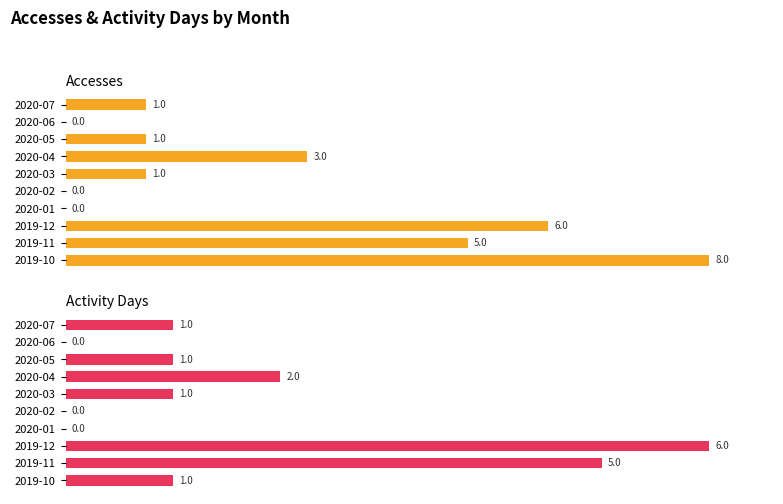

List the series in order of their overall mean, highest first.

Accesses, Activity Days